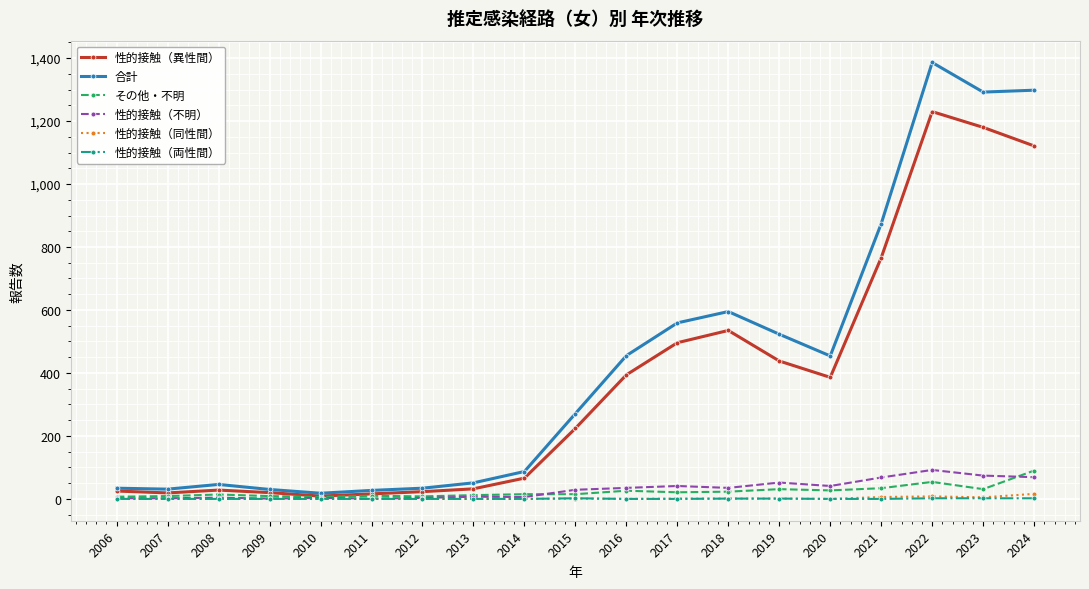

Is it true that 性的接触（不明） equals 1 at 2009?

True